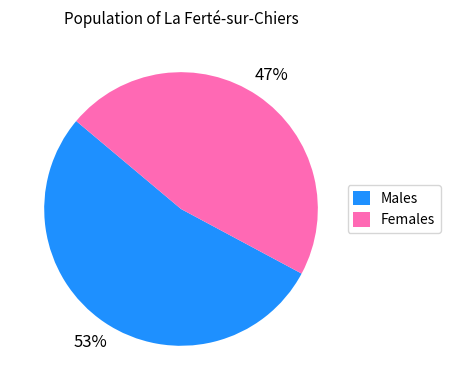

Is there any slice that represents more than half of the pie?

Yes